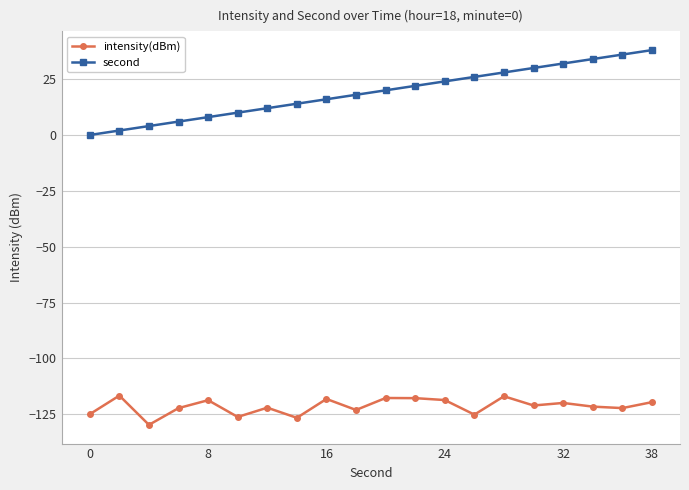

What is the difference between the maximum and minimum values in the second series?

38.0